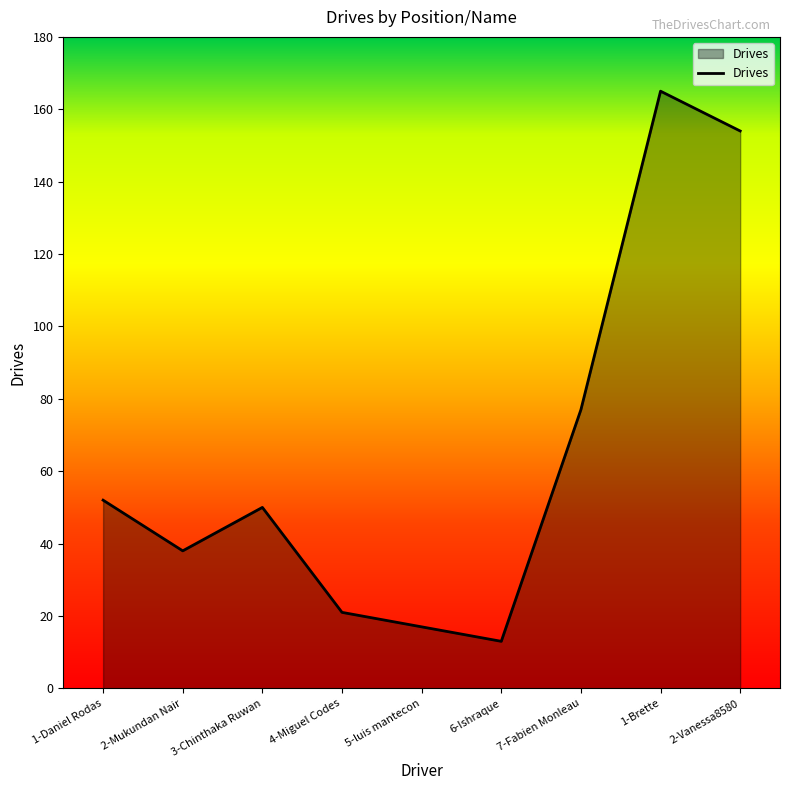

At which label does the data first exceed 50?

1-Daniel Rodas